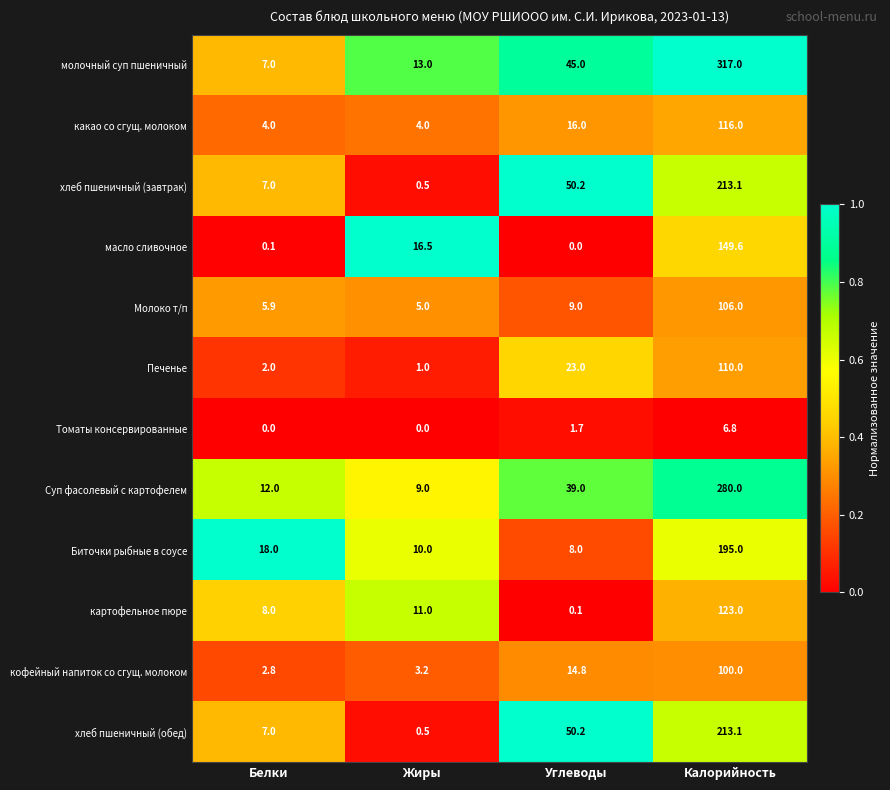

Read the хлеб пшеничный (завтрак) value at Белки.

7.0